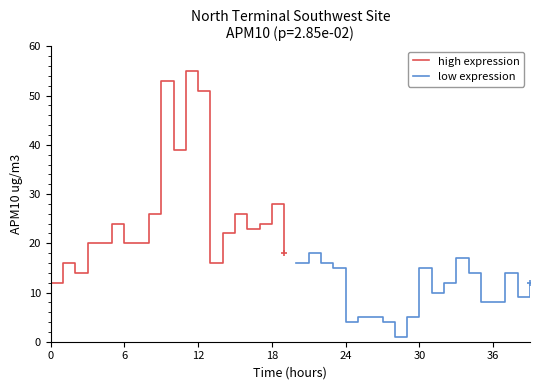

What is the minimum value for high expression?

12